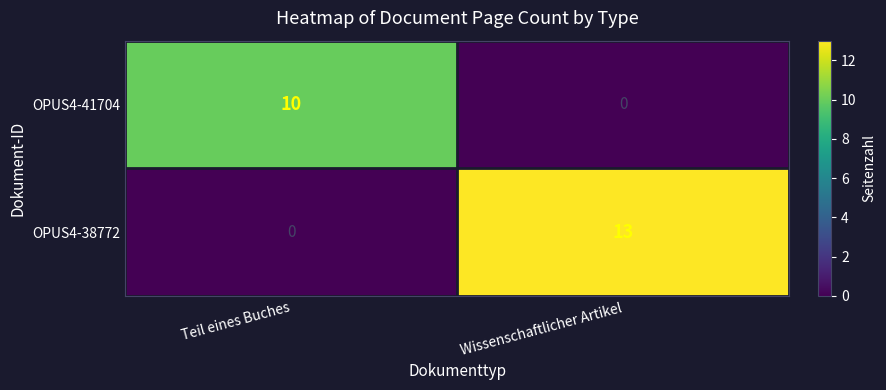

What is the sum of the OPUS4-41704 values at Wissenschaftlicher Artikel and Teil eines Buches?

10